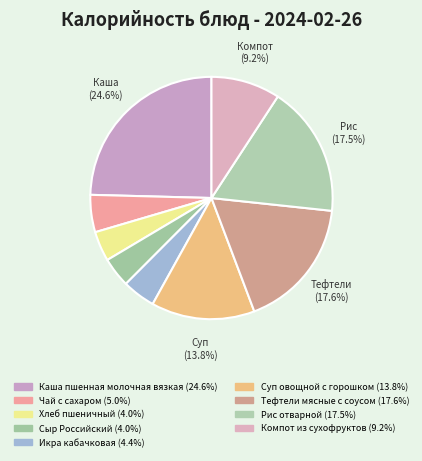

Approximately how many times larger is the value at Сыр Российский compared to Рис отварной?

0.2